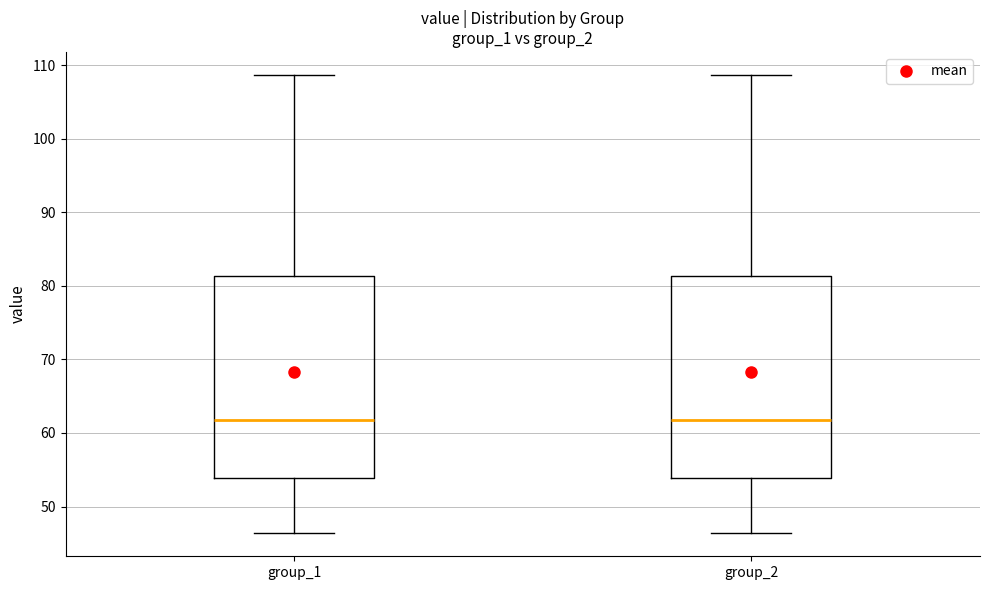

Where does the median line of the box for group_1 sit on the y-axis? The values are not printed on the chart, so give them approximately, as read against the axis.

62